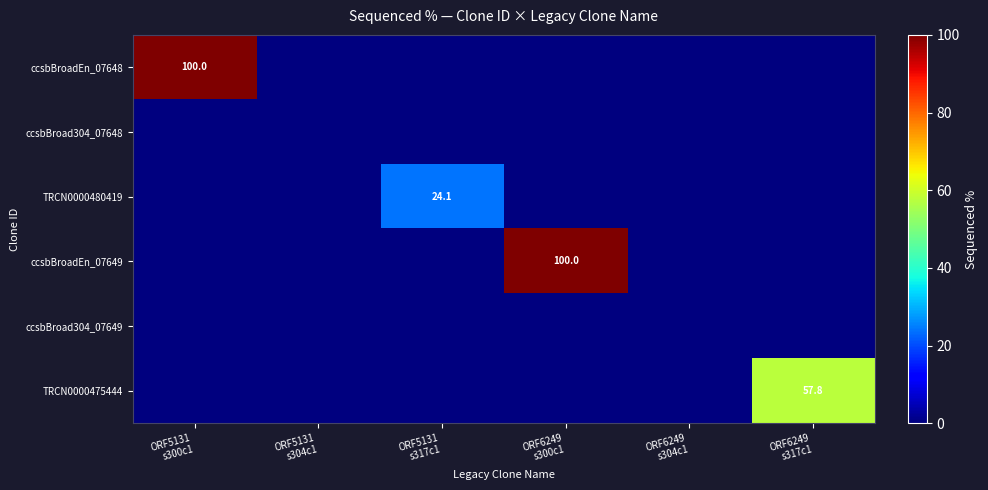

True or false: ccsbBroad304_07649 has a value of 0.0 at ORF5131 s304c1.

True